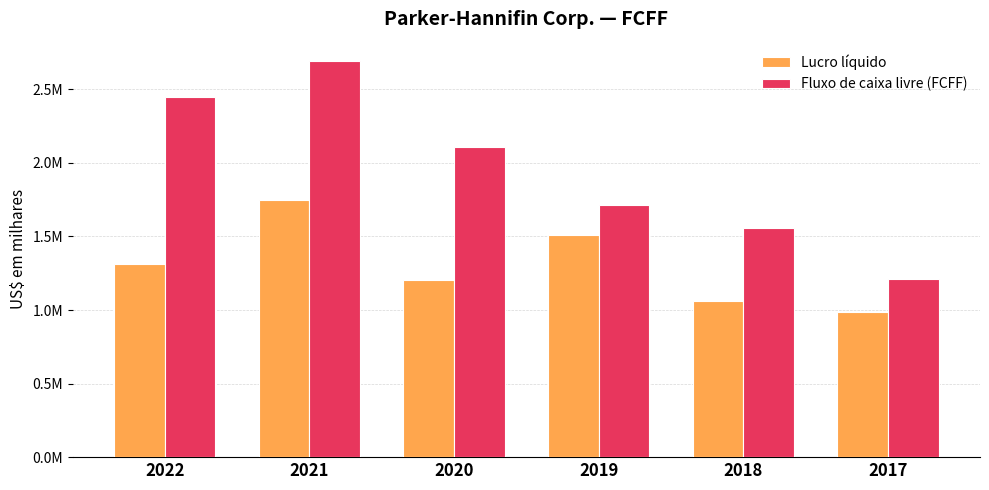

Rank the series by their maximum value, from highest to lowest.

Fluxo de caixa livre (FCFF), Lucro líquido